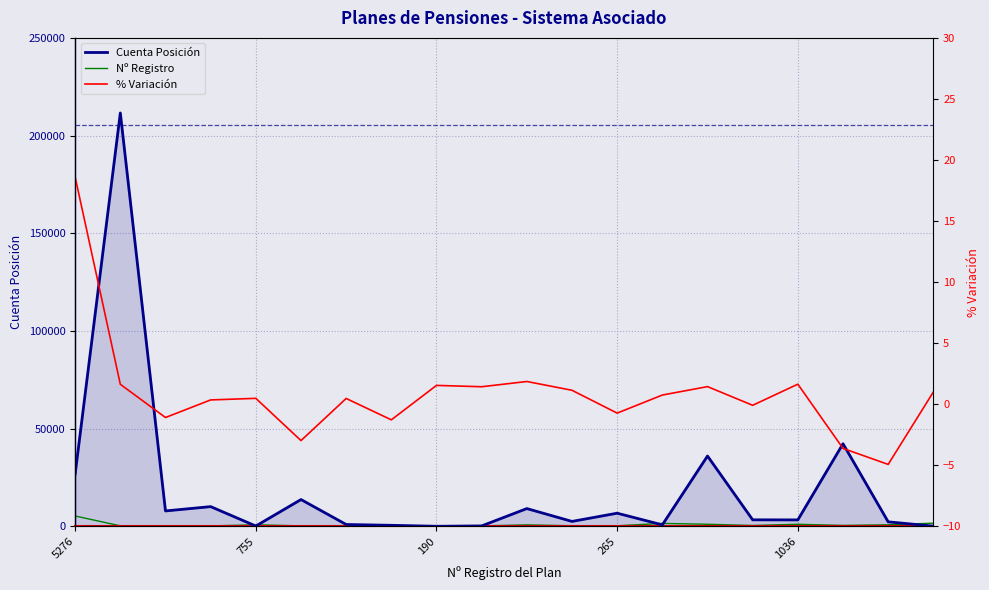

What is the label of the 7th point from the left?

6